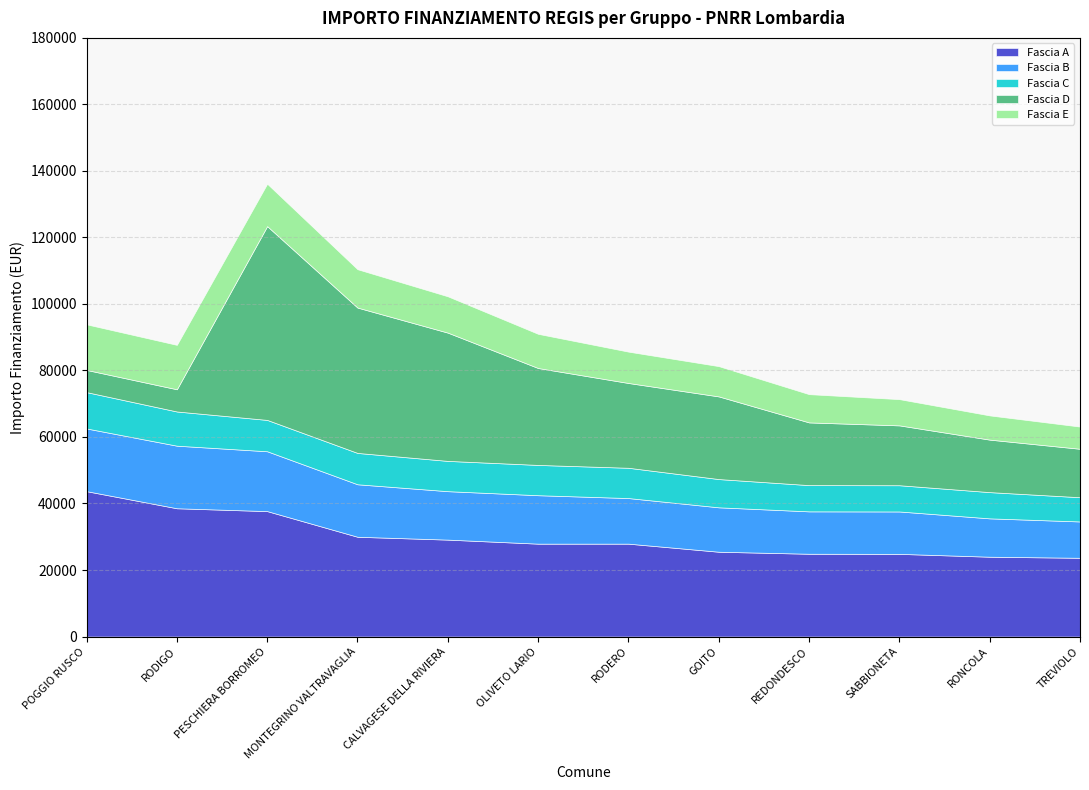

What is the difference between the second highest and minimum values in the Fascia D series?

37030